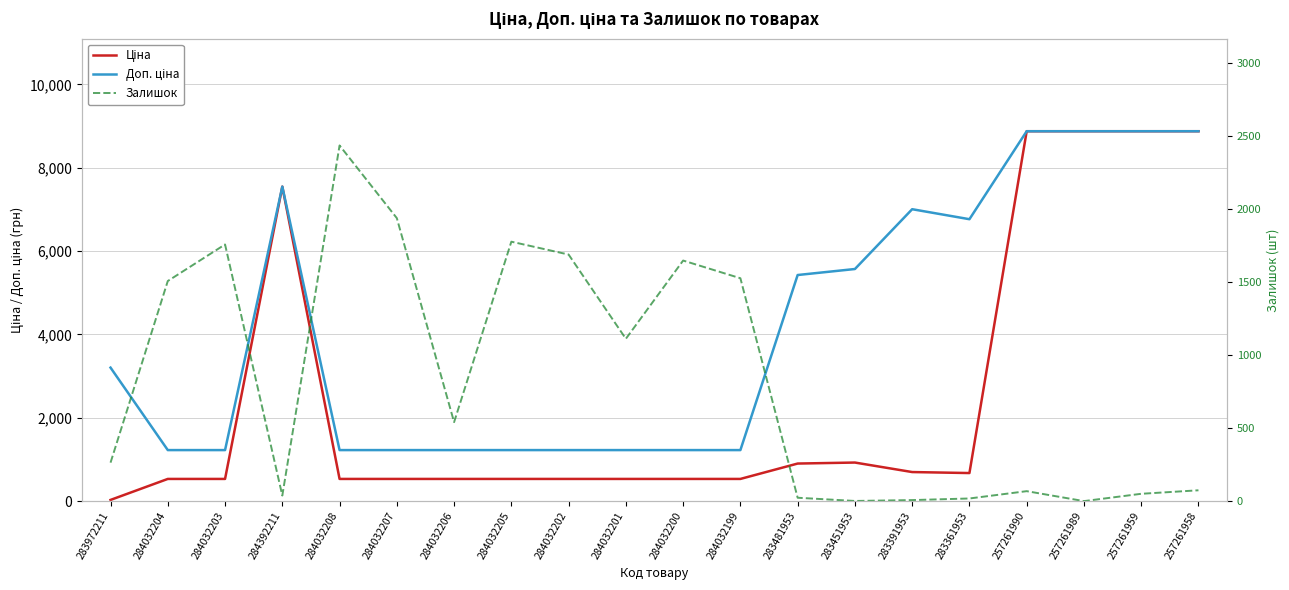

Does the chart display data point markers on the line(s)?

No